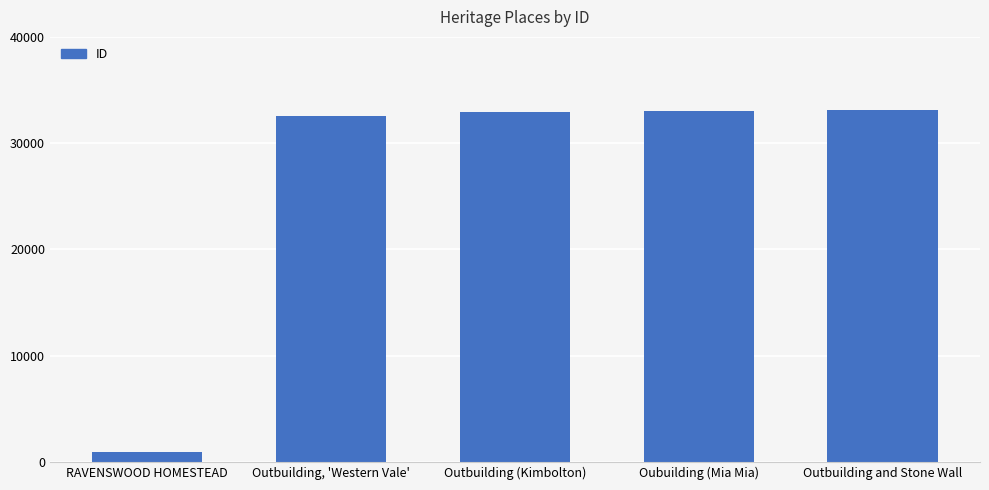

Count the number of data series in this chart.

1